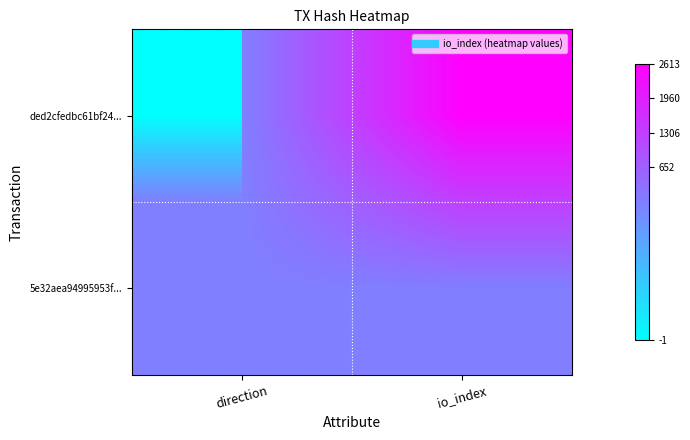

What is the maximum value shown in the chart?

2613